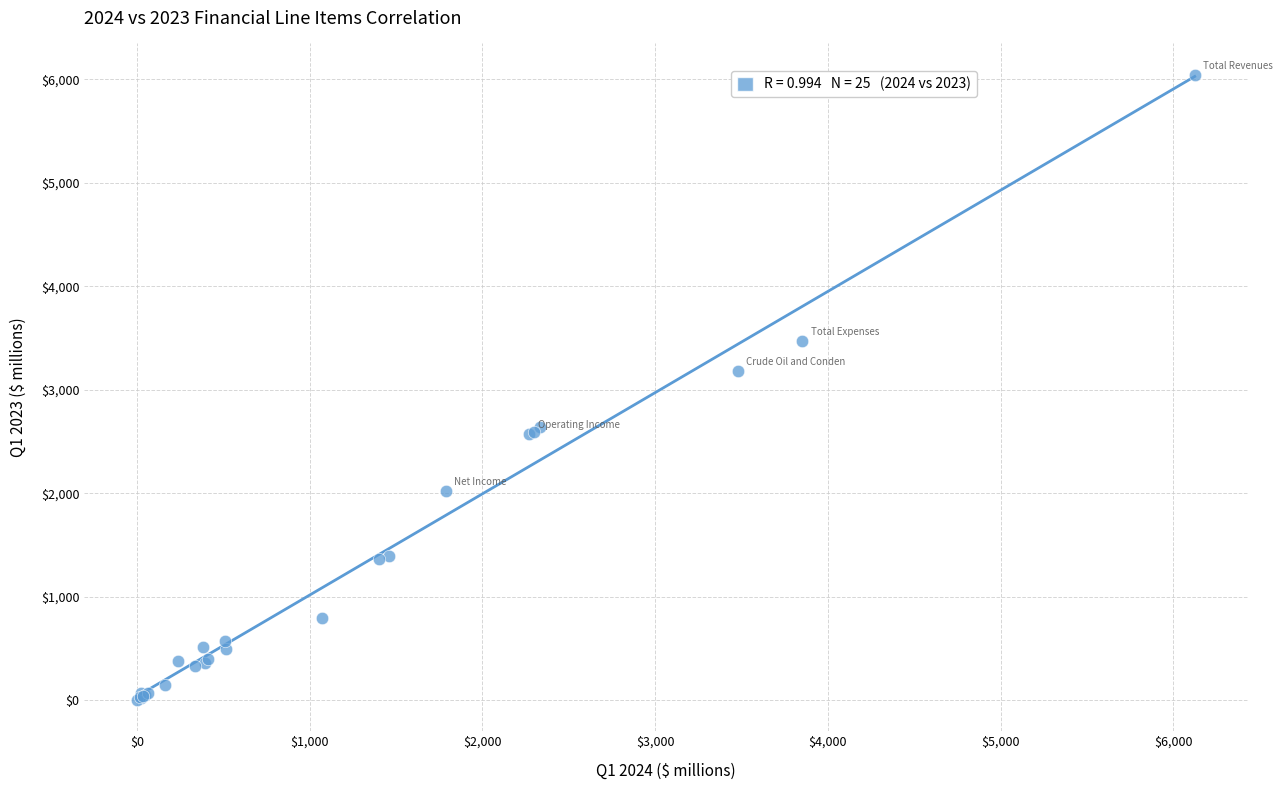

What Y value in the scatter plot is closest to 3022?

3182